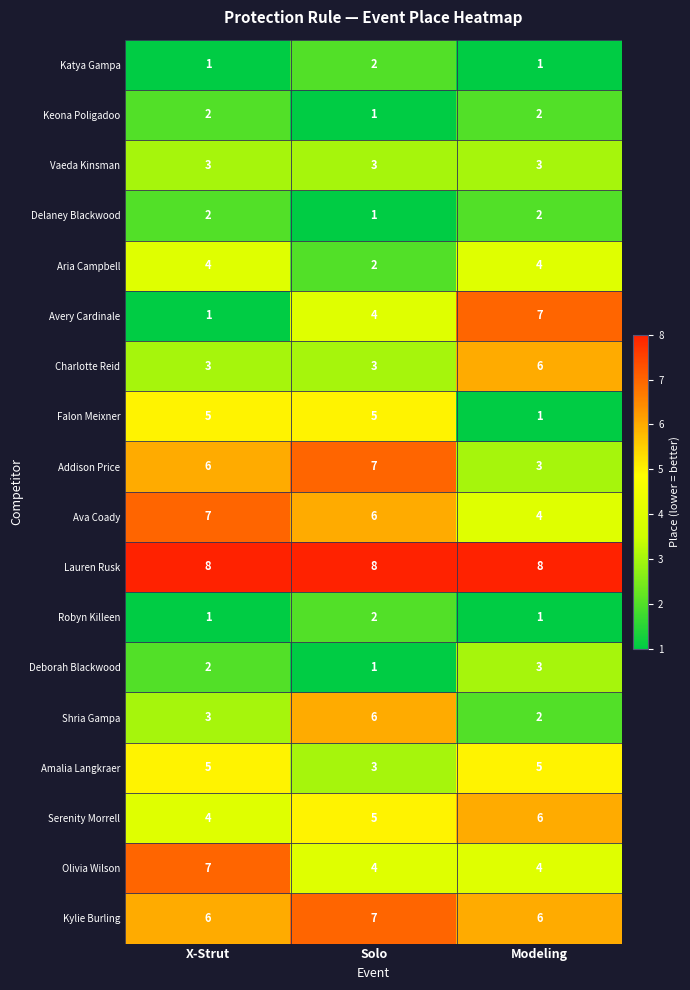

Count the Ava Coady values in the range 4 to 7.

3